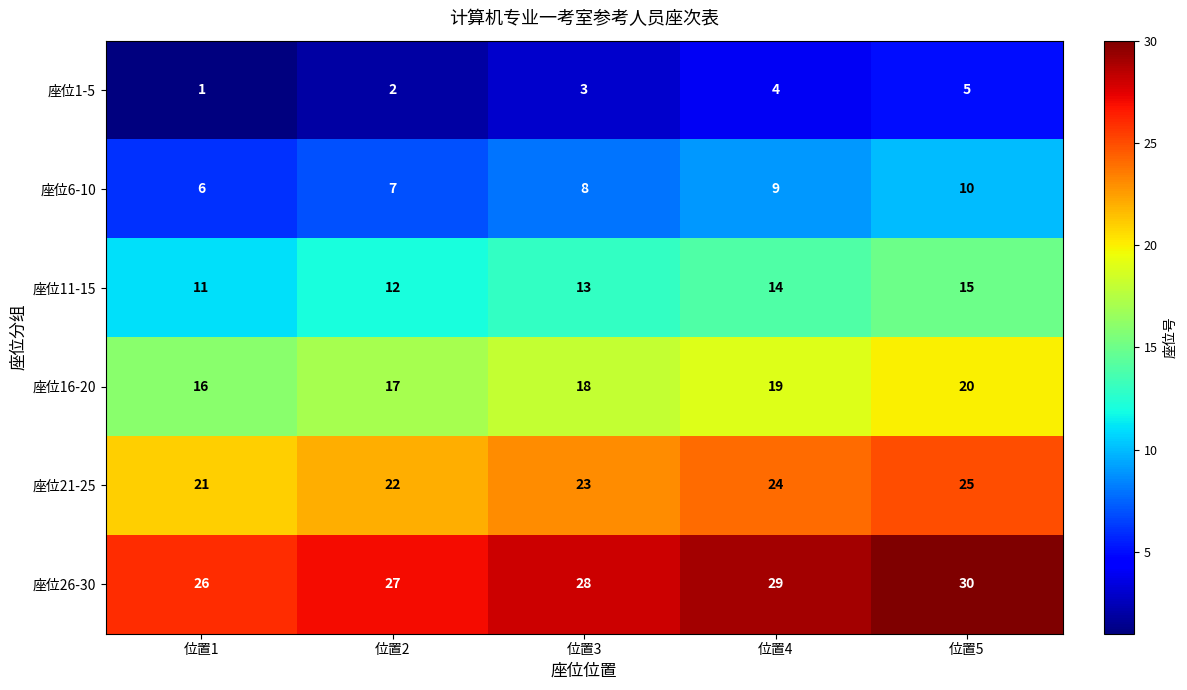

The 座位26-30 series shows 28 at 位置3. True or false?

True